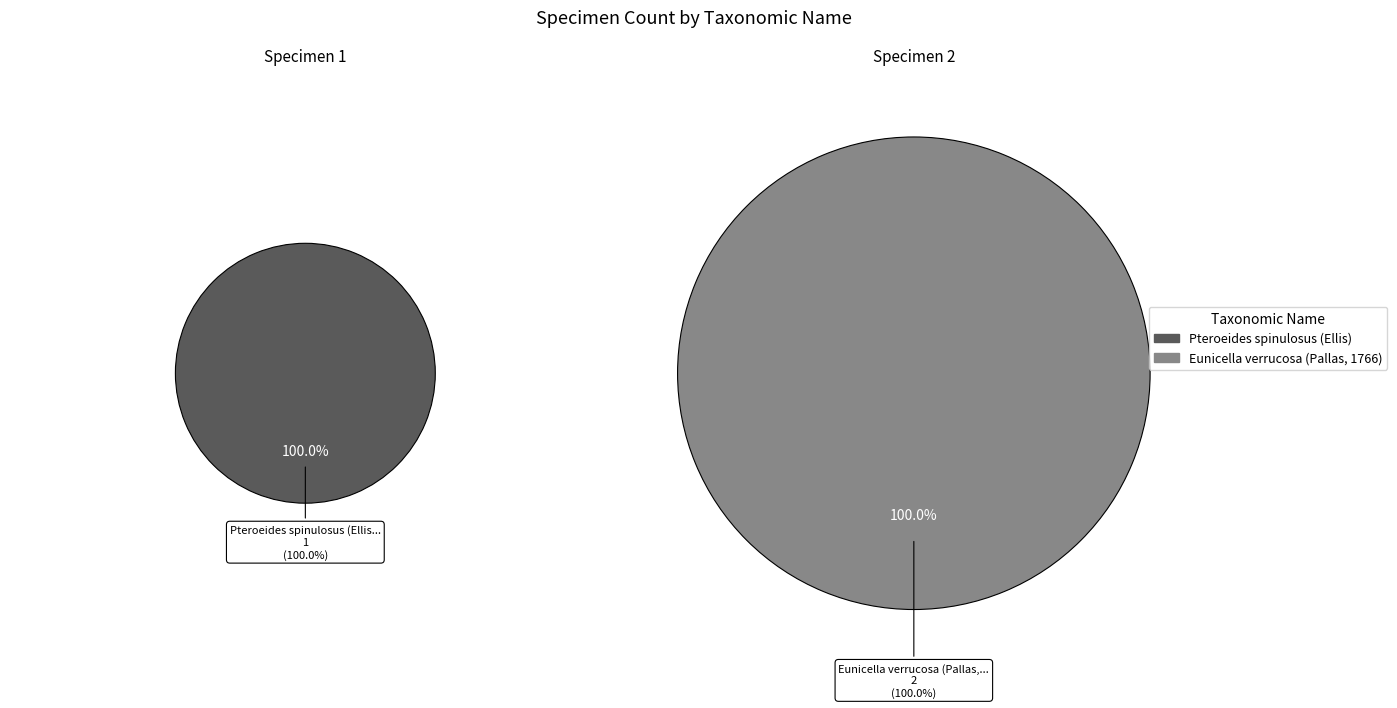

Rank the categories by value from highest to lowest.

Eunicella verrucosa (Pallas, 1766), Pteroeides spinulosus (Ellis)